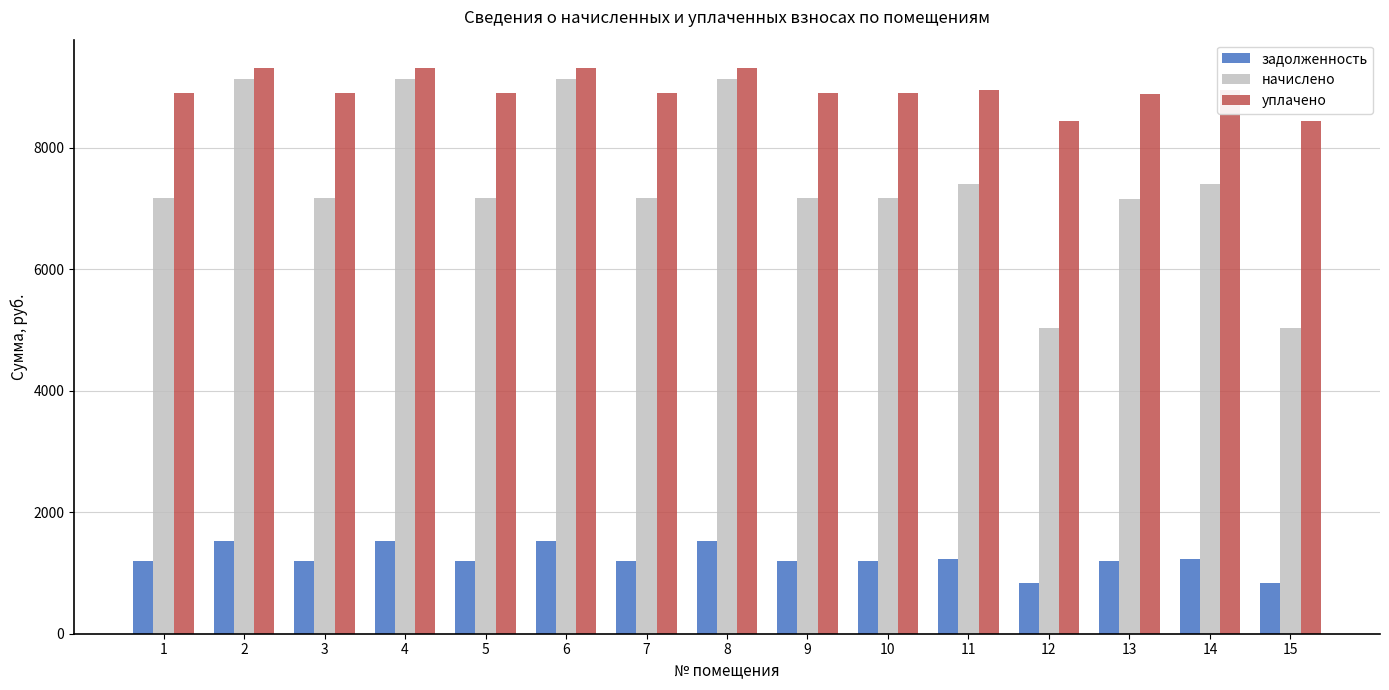

What is the sum of the начислено values at 3 and 4?

16310.4